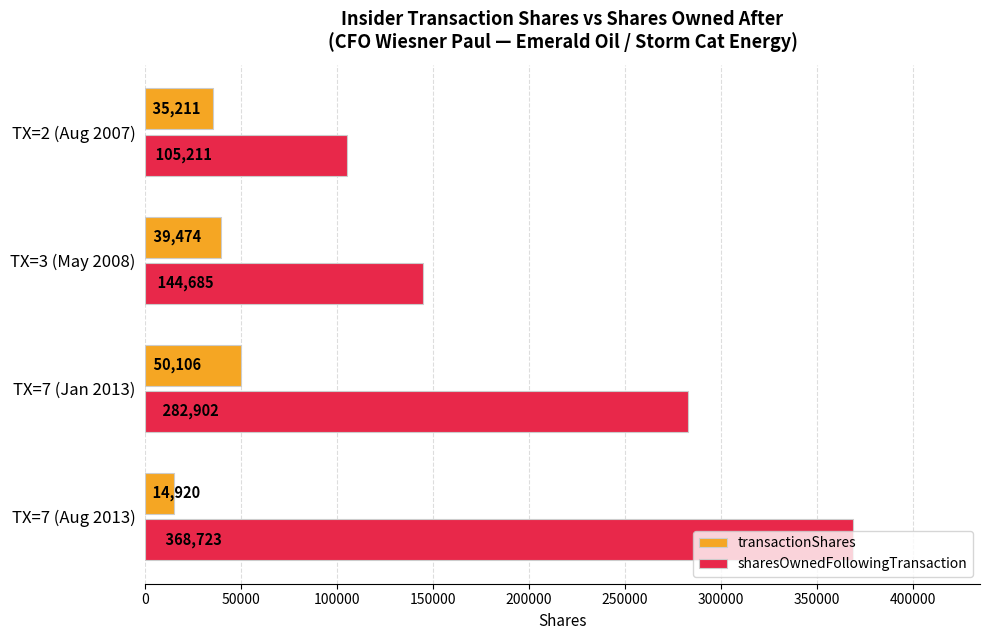

What is the smallest value displayed?

14920